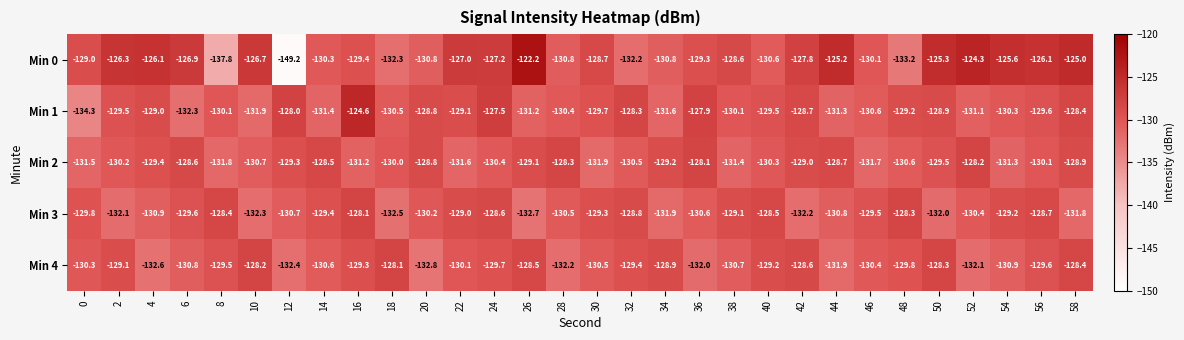

How many categories are shown in the chart?

30